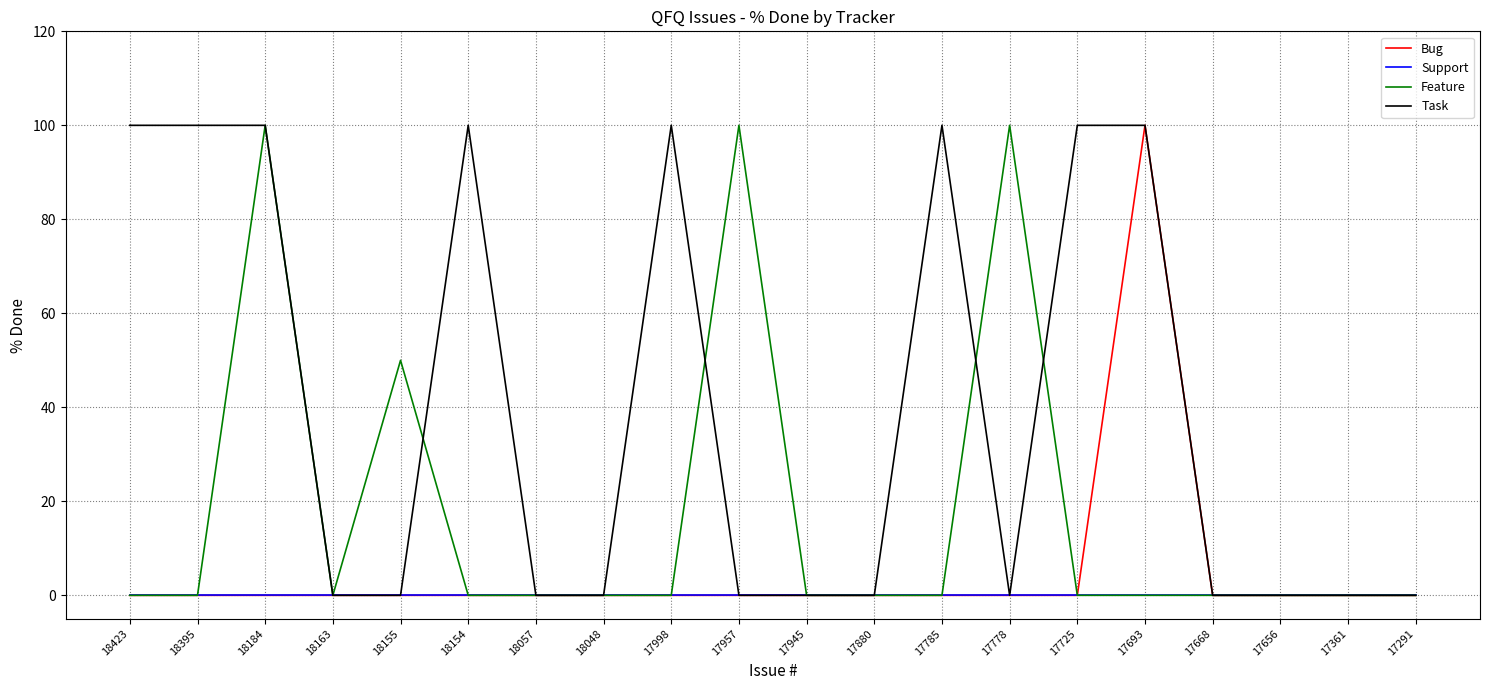

Does the chart display data point markers on the line(s)?

No